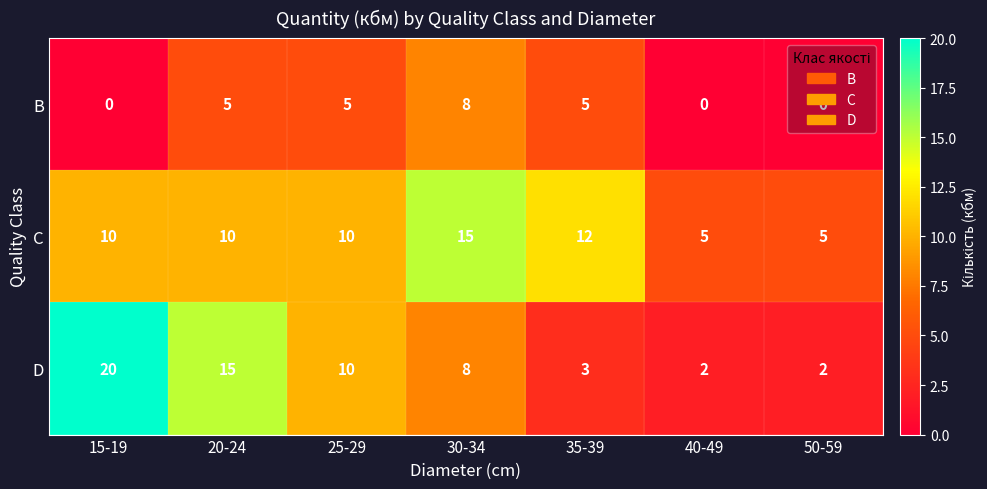

What is the spread (max minus min) of values at 20-24?

10